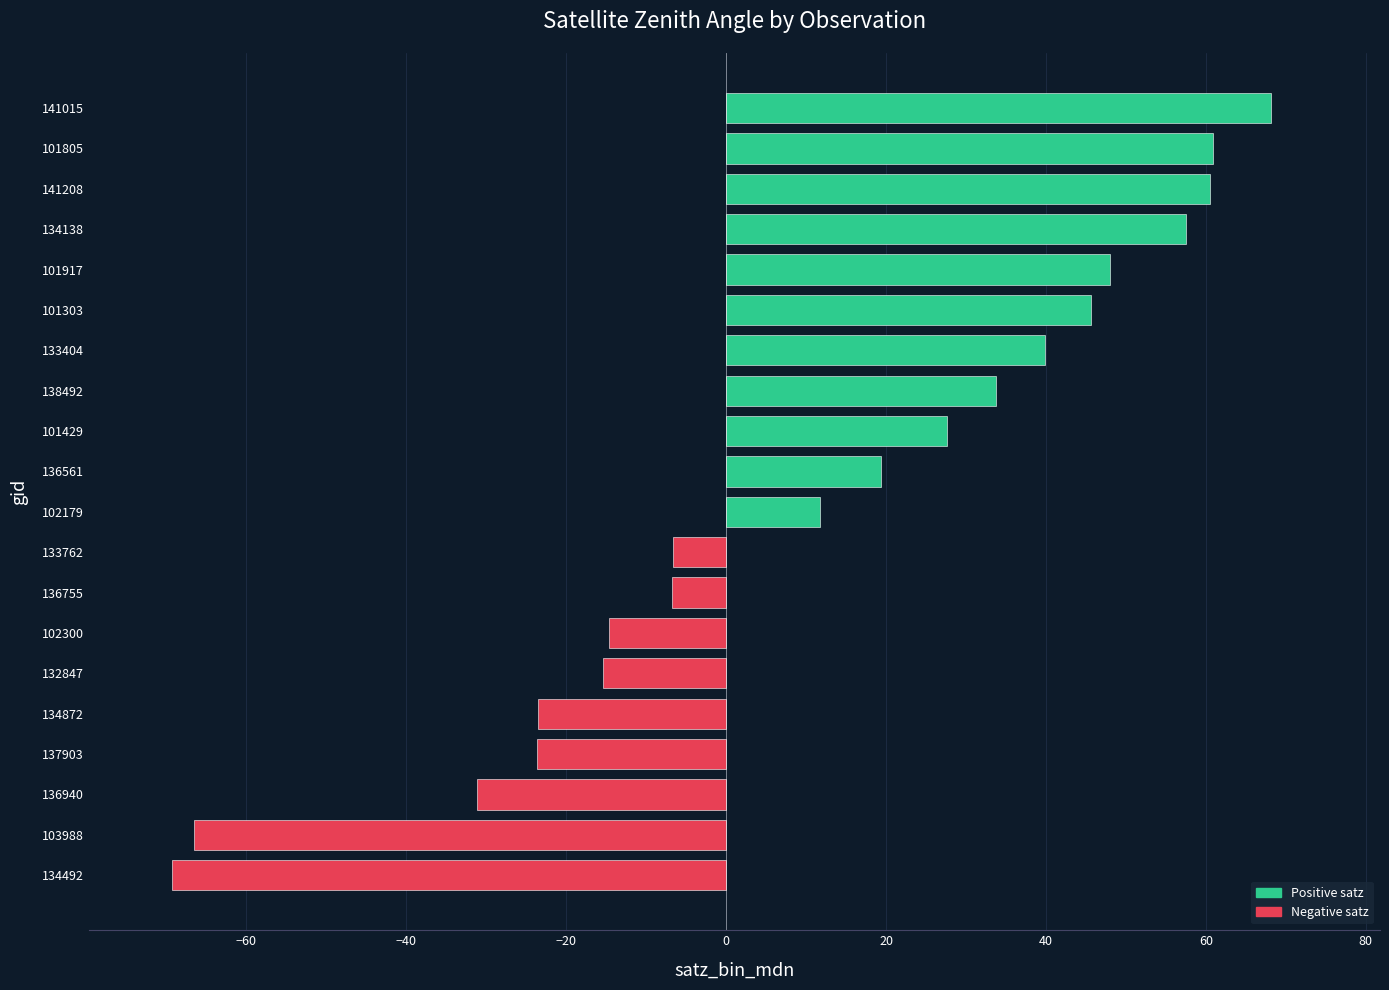

True or false: the data shows -40.8 at 134492.

False